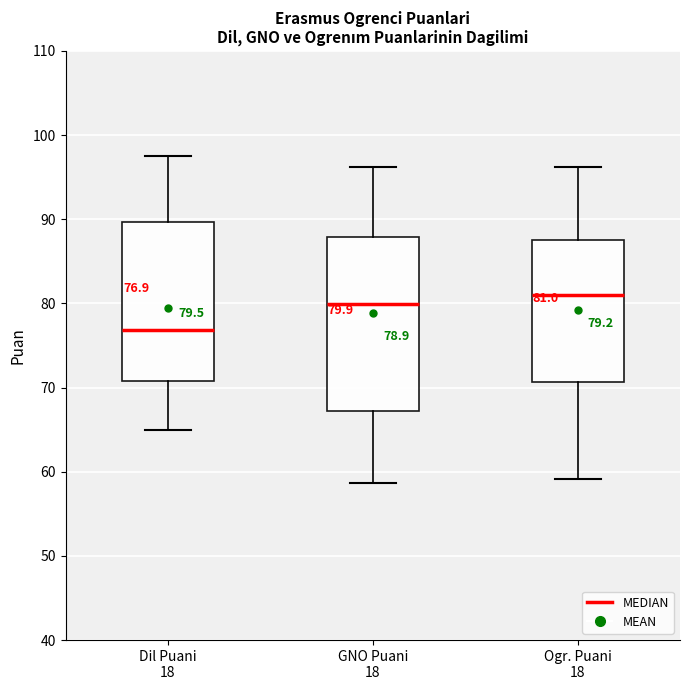

Which box is the tallest, from its lower edge to its upper edge?

GNO Puani 18